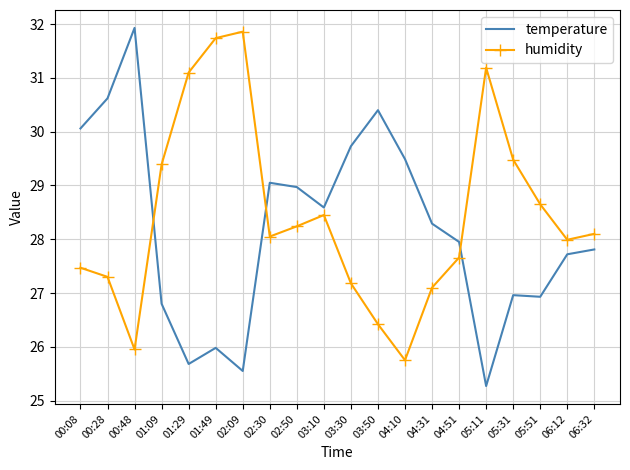

At which label is temperature closest to 28?

04:51